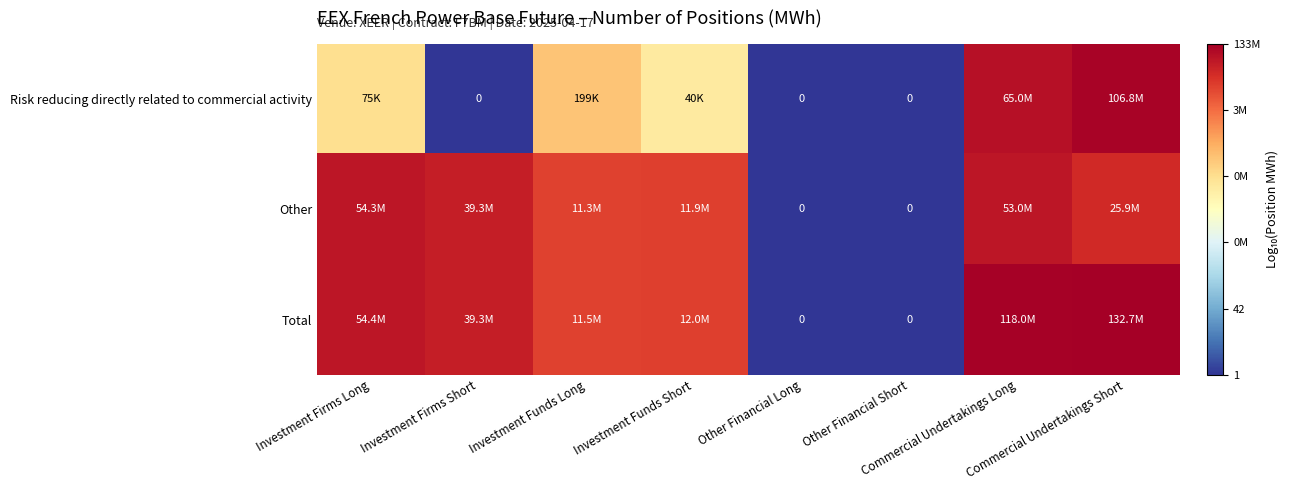

Which has a higher value, Investment Funds Short or Other Financial Short?

Investment Funds Short